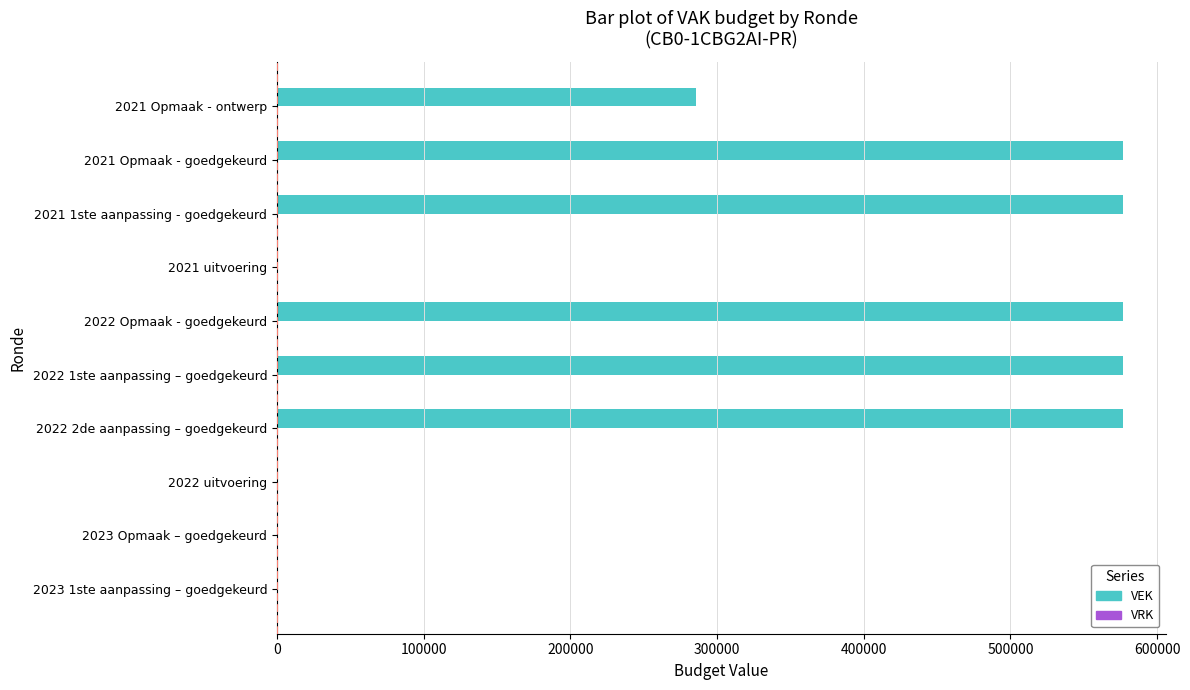

Reading bottom to top, what are all the values shown in this chart?

2023 1ste aanpassing – goedgekeurd=0	2023 Opmaak – goedgekeurd=0	2022 uitvoering=0	2022 2de aanpassing – goedgekeurd=577000	2022 1ste aanpassing – goedgekeurd=577000	2022 Opmaak - goedgekeurd=577000	2021 uitvoering=0	2021 1ste aanpassing - goedgekeurd=577000	2021 Opmaak - goedgekeurd=577000	2021 Opmaak - ontwerp=286000